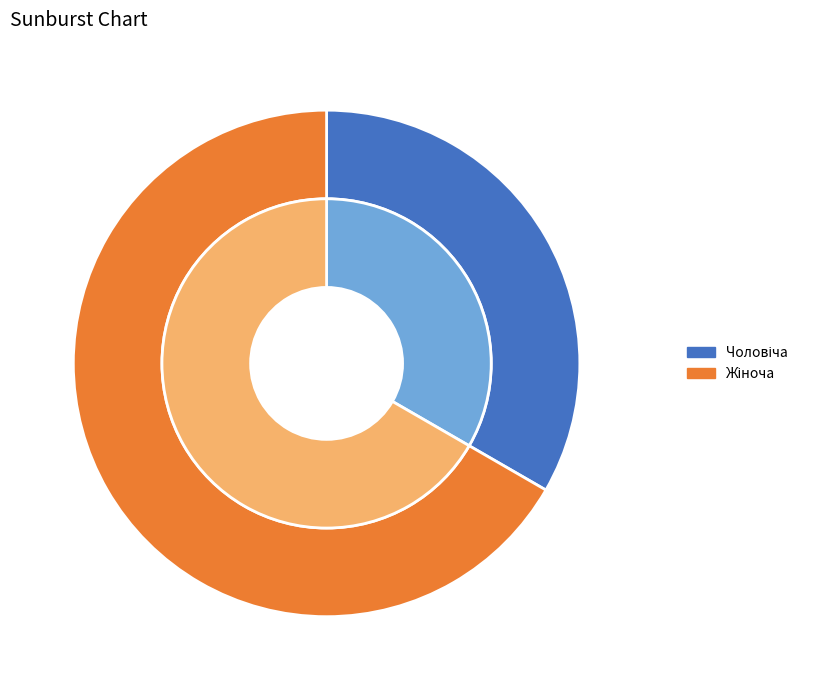

Do Жіноча and Чоловіча together represent more than half of the pie?

Yes